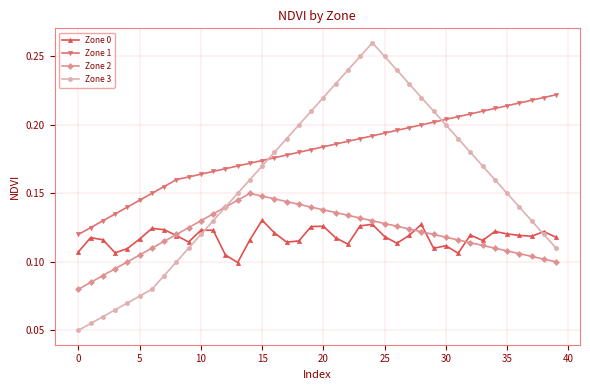

True or false: Zone 0 and Zone 1 intersect in this chart.

False